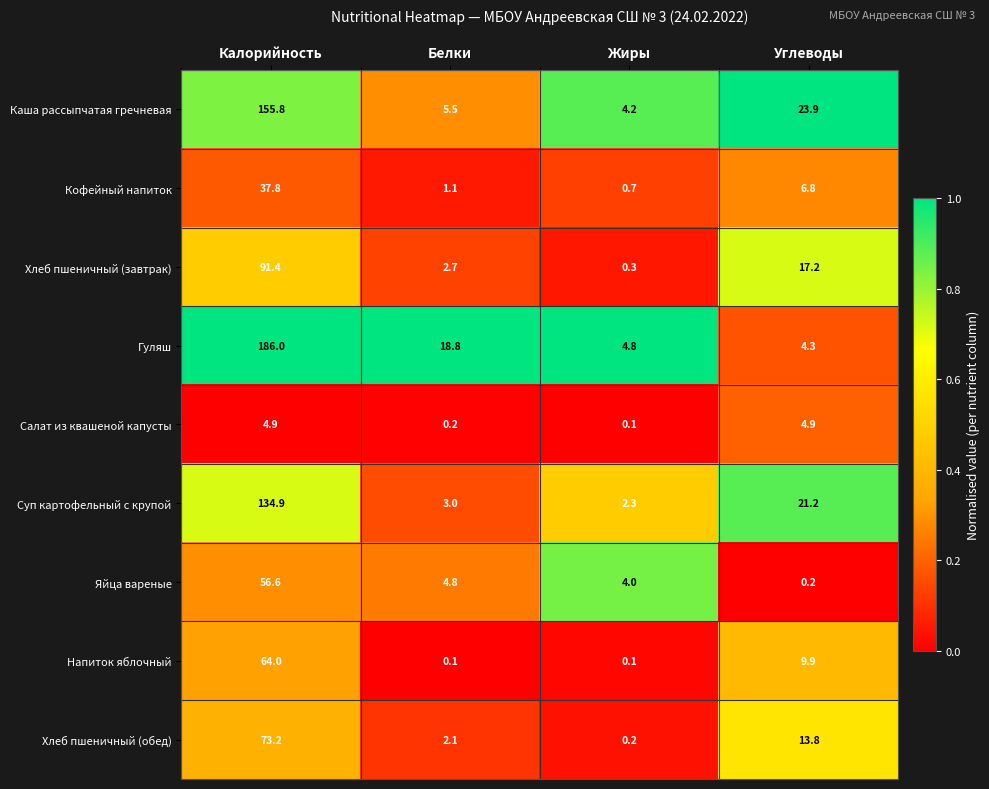

Which label corresponds to the largest value in the chart?

Калорийность